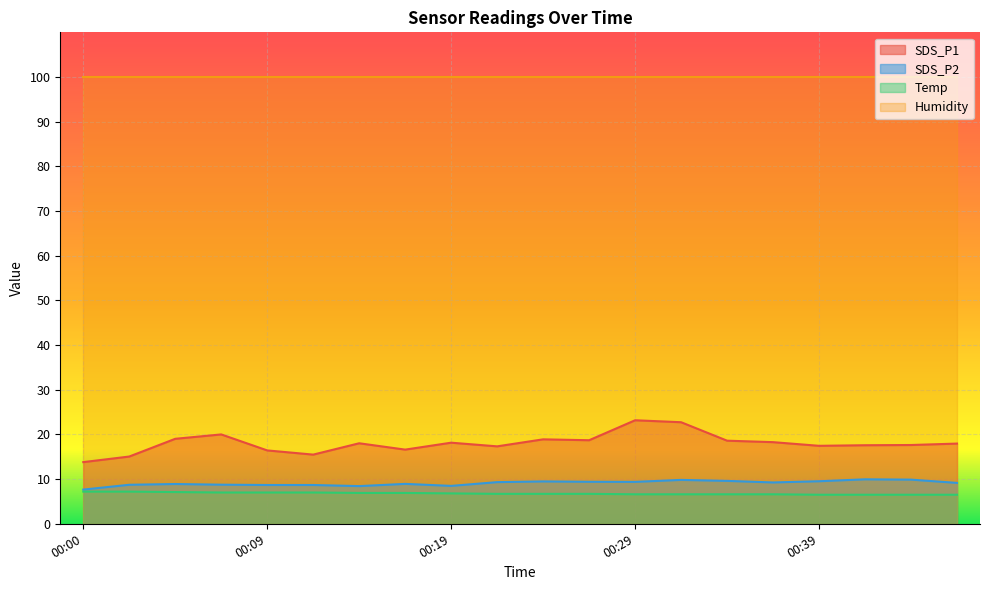

At which label is SDS_P1 closest to 18?

00:14